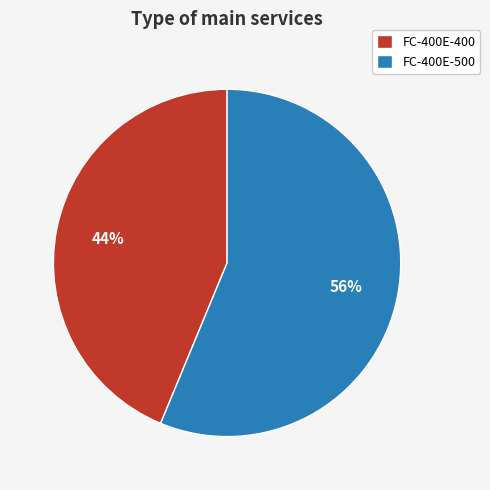

Rank the categories by value from highest to lowest.

FC-400E-500, FC-400E-400